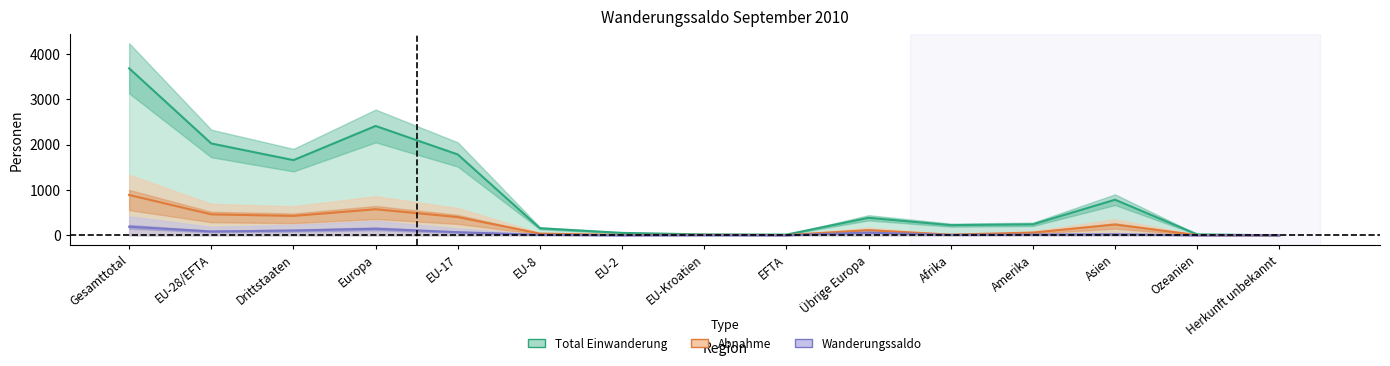

What is the spread (max minus min) of values at EU-28/EFTA?

1938.8